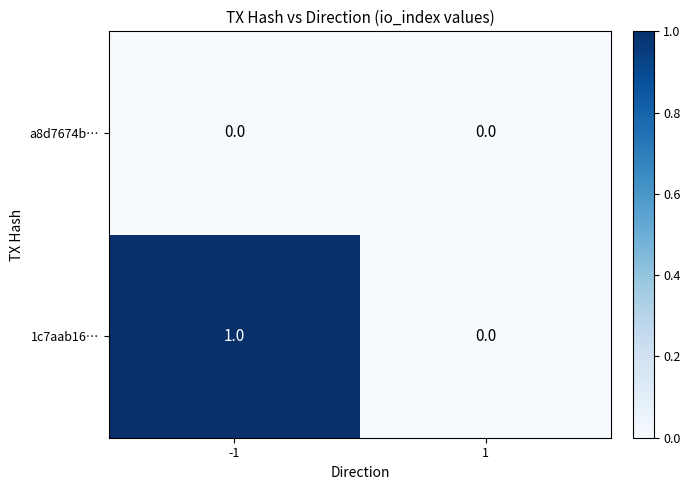

List the series in order of their peak value, lowest first.

a8d7674b…, 1c7aab16…